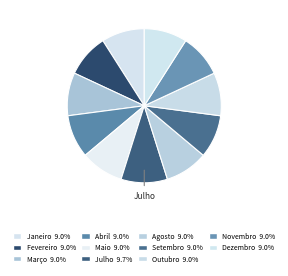

What is the smallest slice in the pie chart?

Janeiro